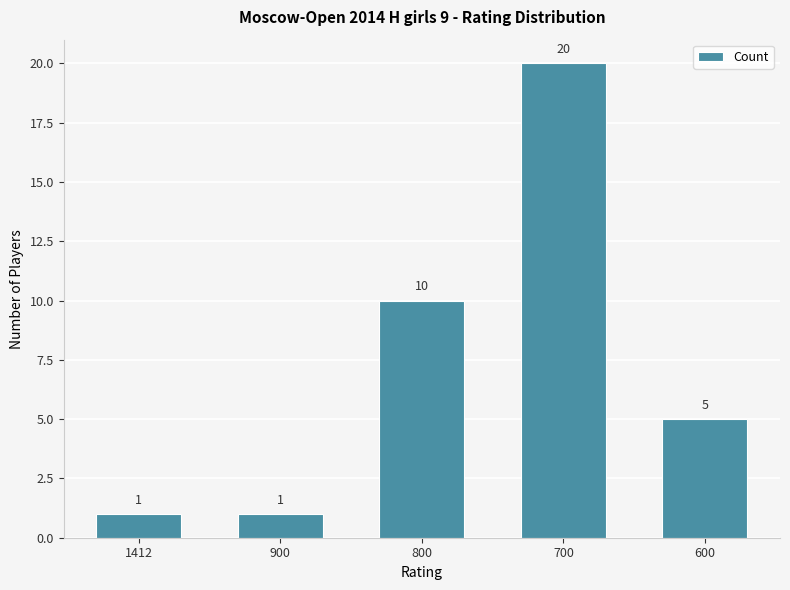

What is the smallest value displayed?

1